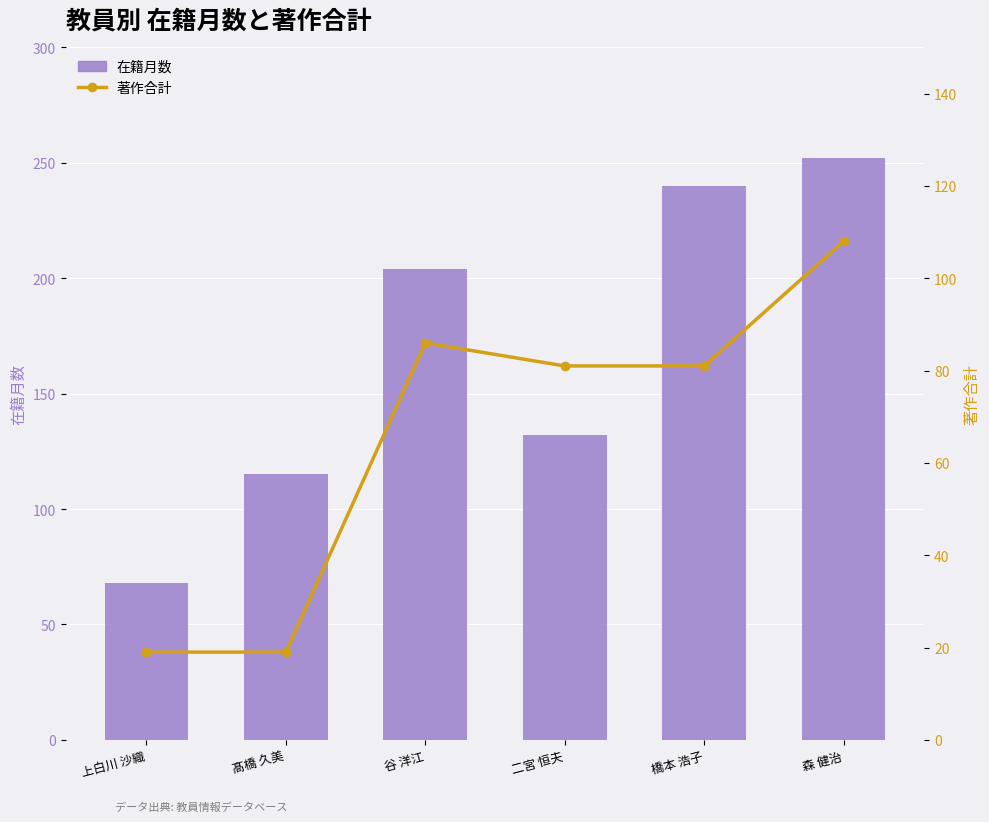

Rank the series by their maximum value, from lowest to highest.

著作合計, 在籍月数